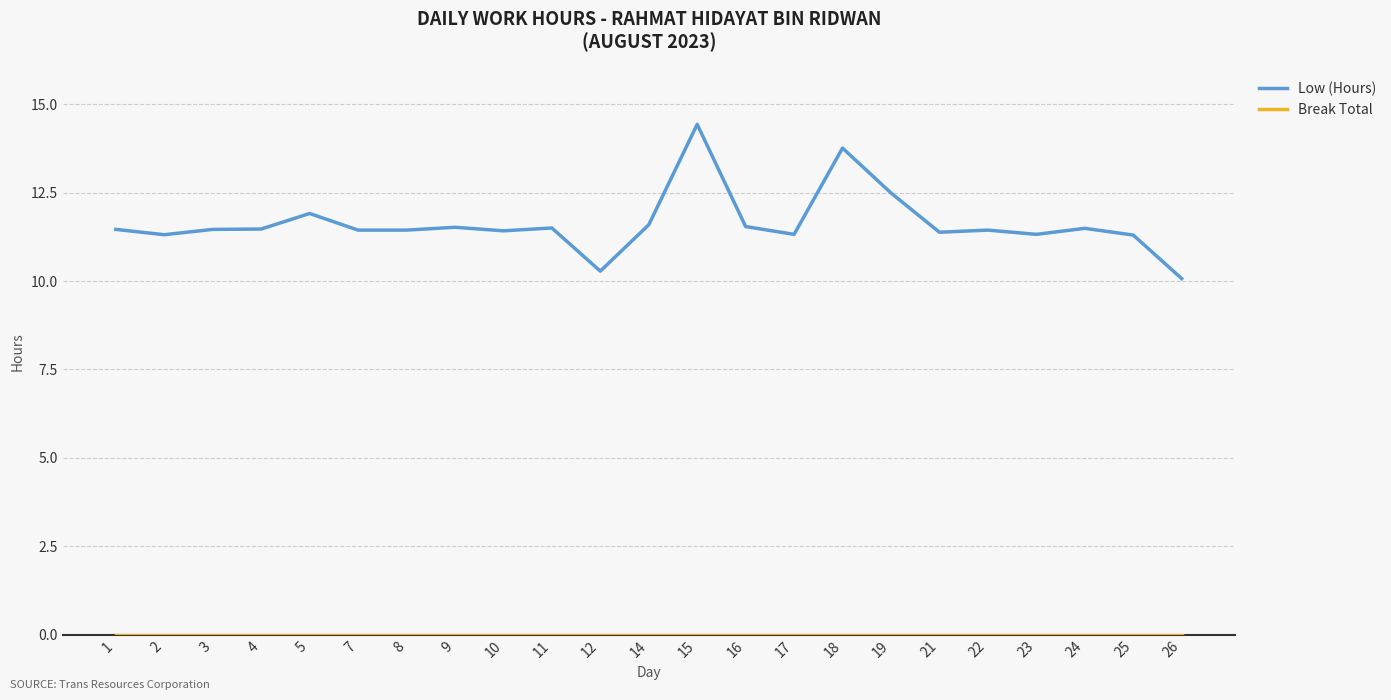

The Low (Hours) series shows 6.9 at 11. True or false?

False